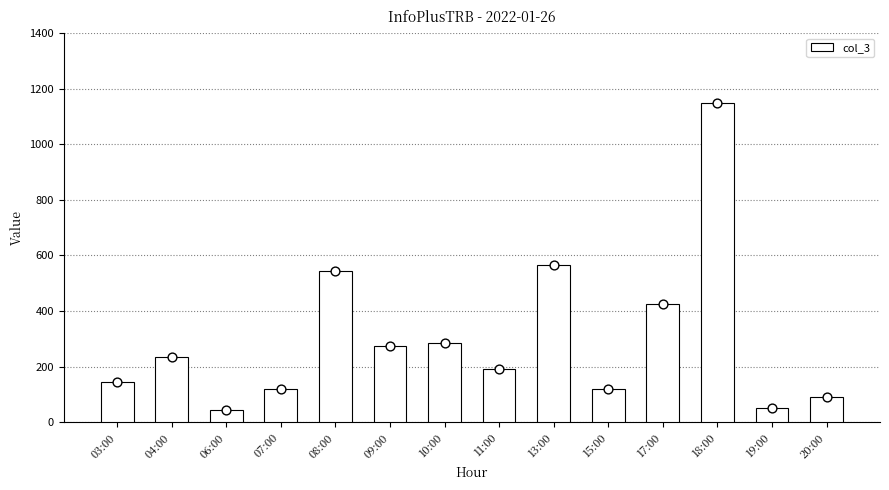

What is the ratio of the value at 20:00 to the value at 13:00?

0.2